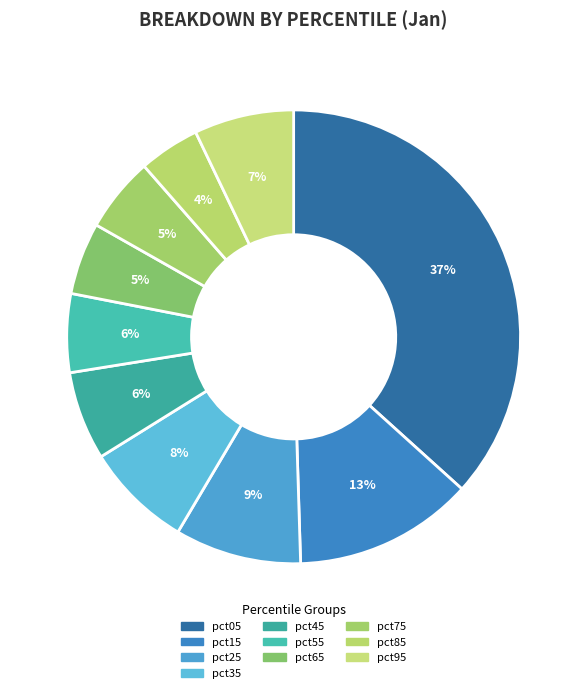

Count the number of slices in the pie.

10